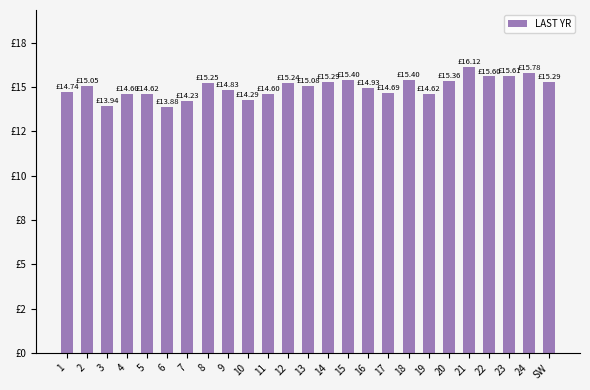

Does the chart contain any negative values?

No